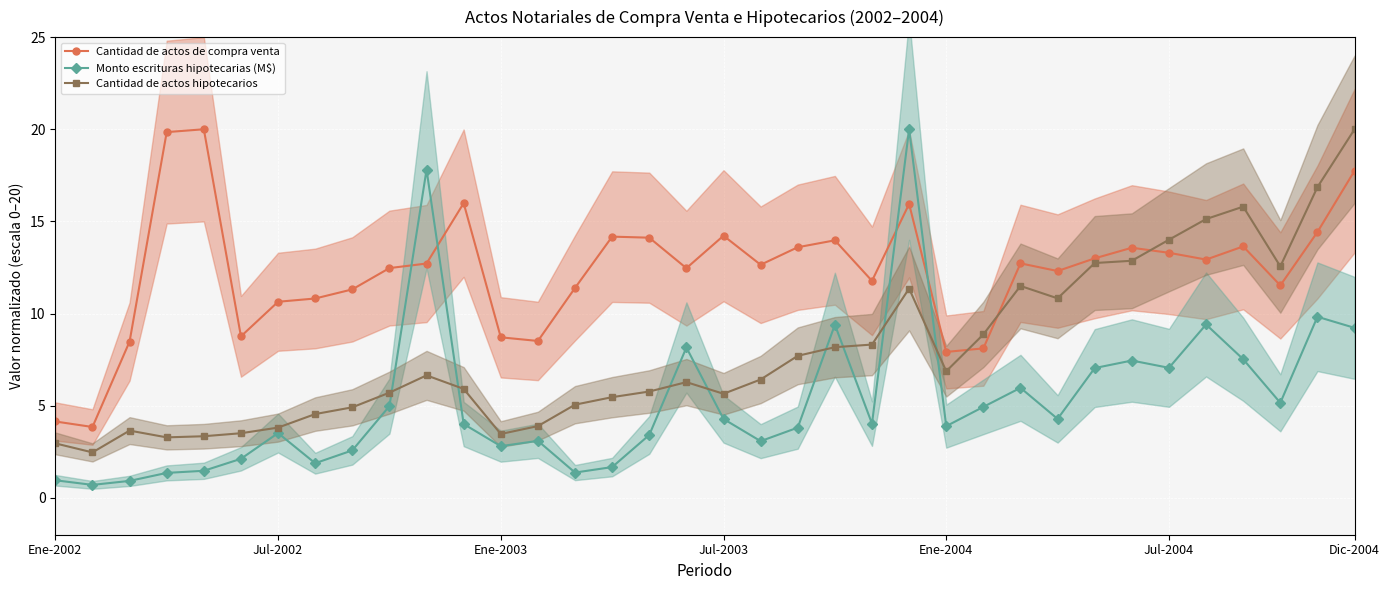

What is the difference between the maximum and minimum values in the Cantidad de actos hipotecarios series?

17.5